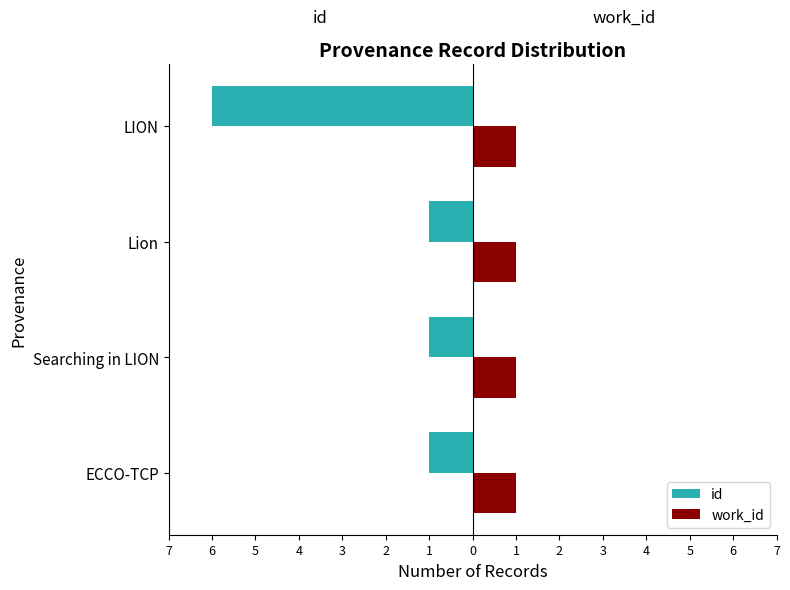

What are all the series names shown in the legend?

id, work_id